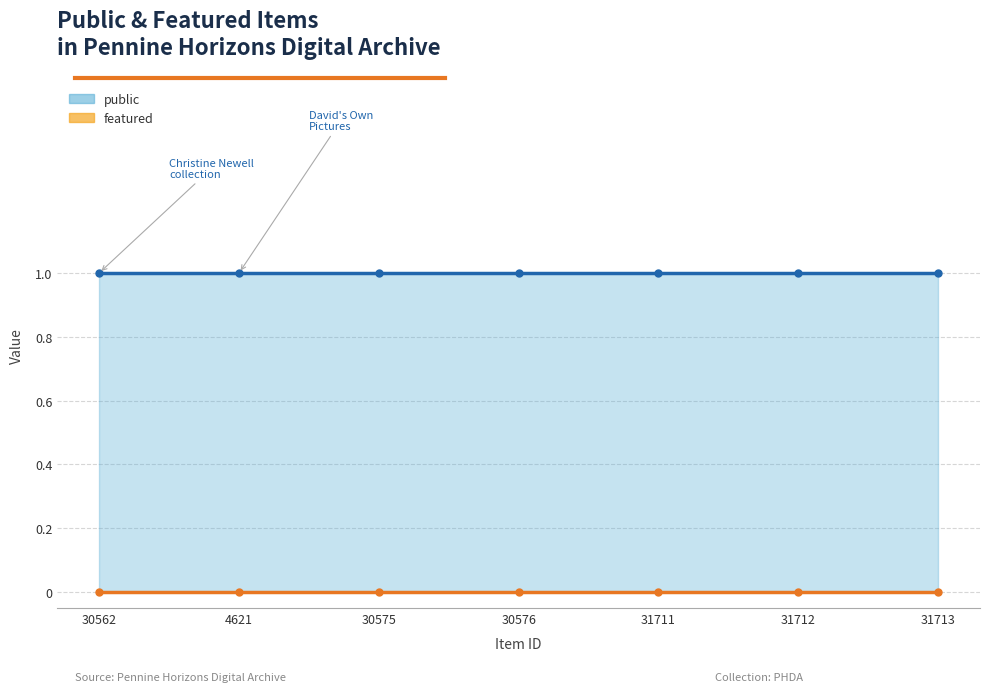

Which series has the largest range (max minus min)?

public